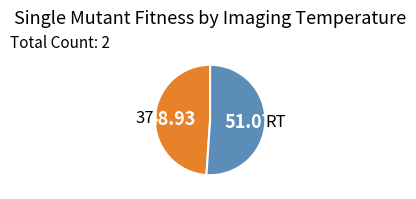

Does any single category account for the majority?

Yes